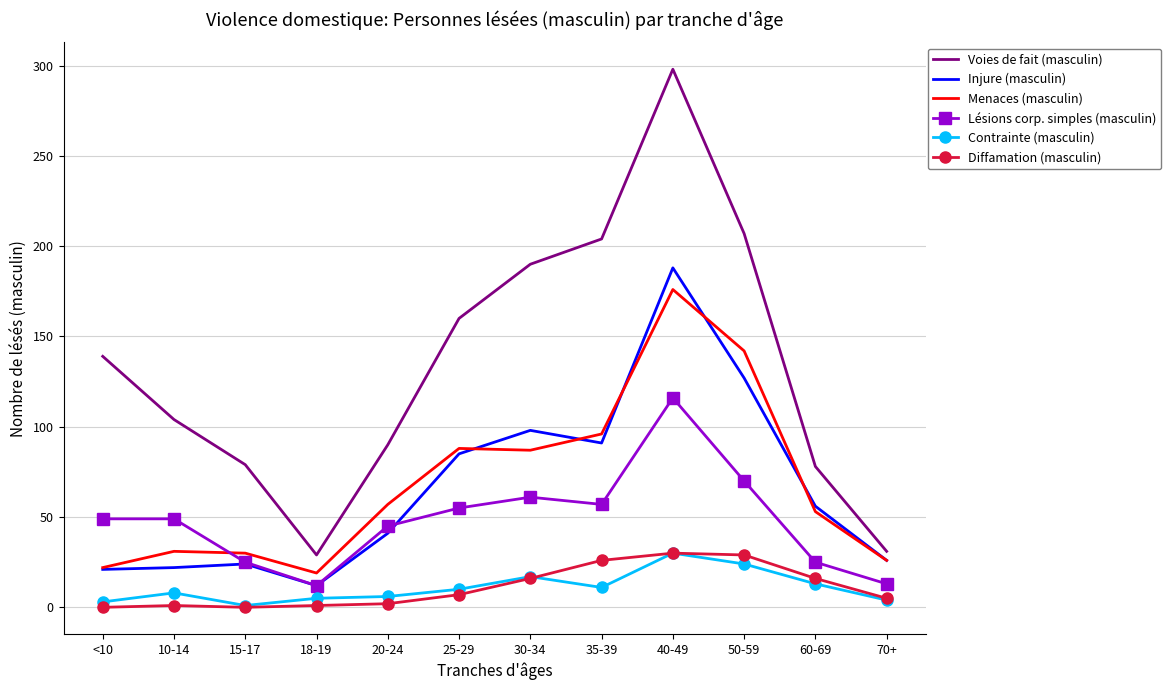

What is the difference between the Diffamation (masculin) values at 15-17 and 20-24?

2